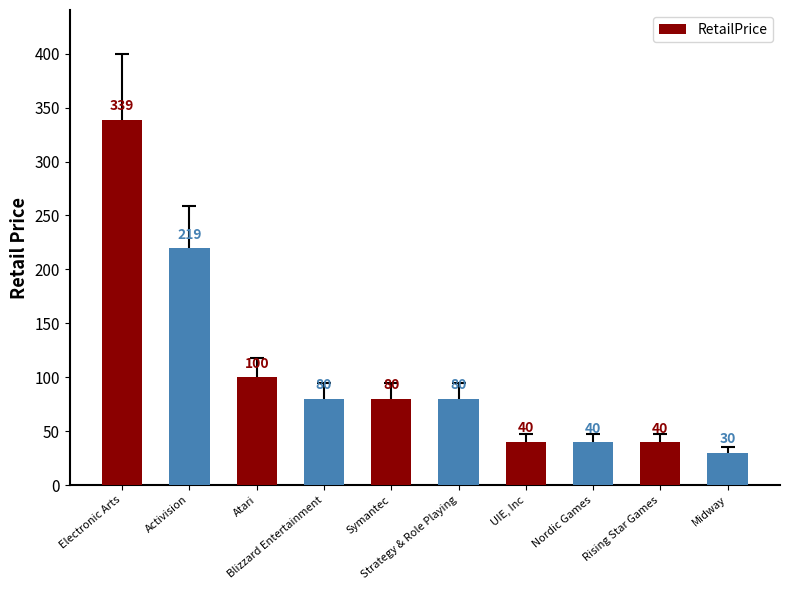

What is the label of the 8th bar from the right?

Atari